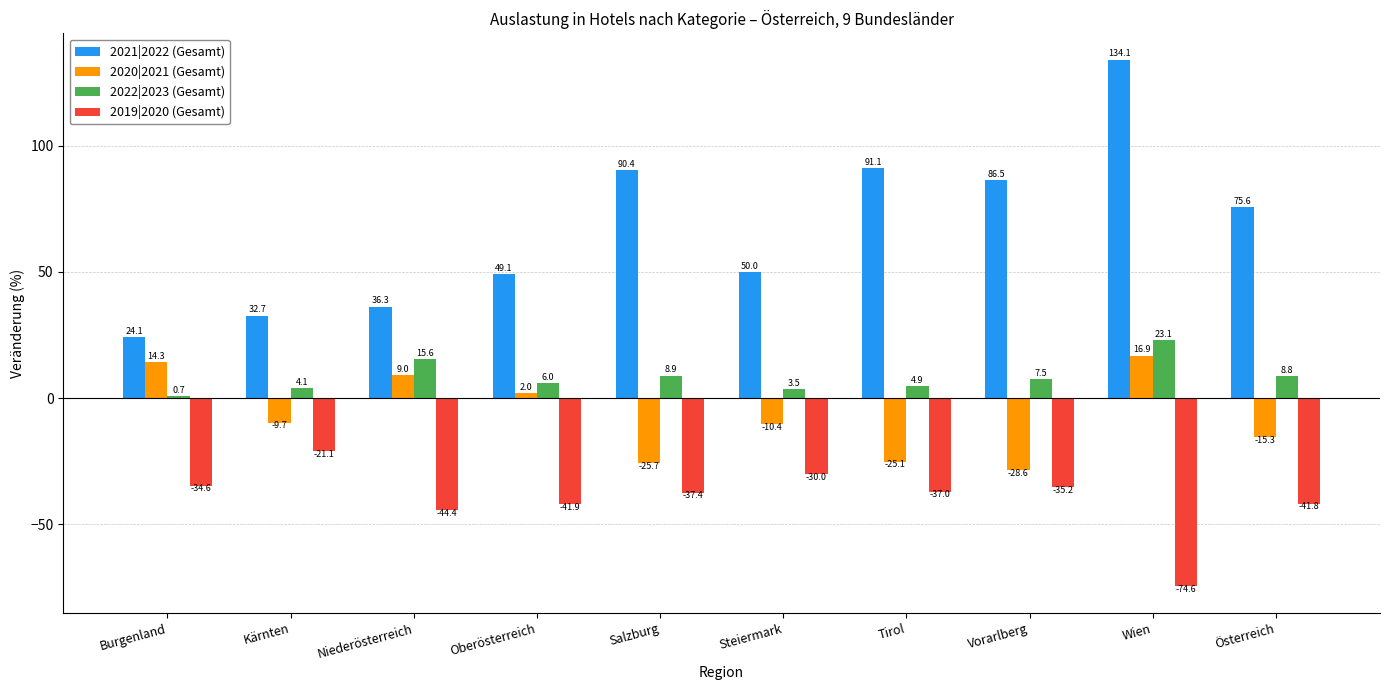

What is the label of the 3rd bar from the left?

Niederösterreich